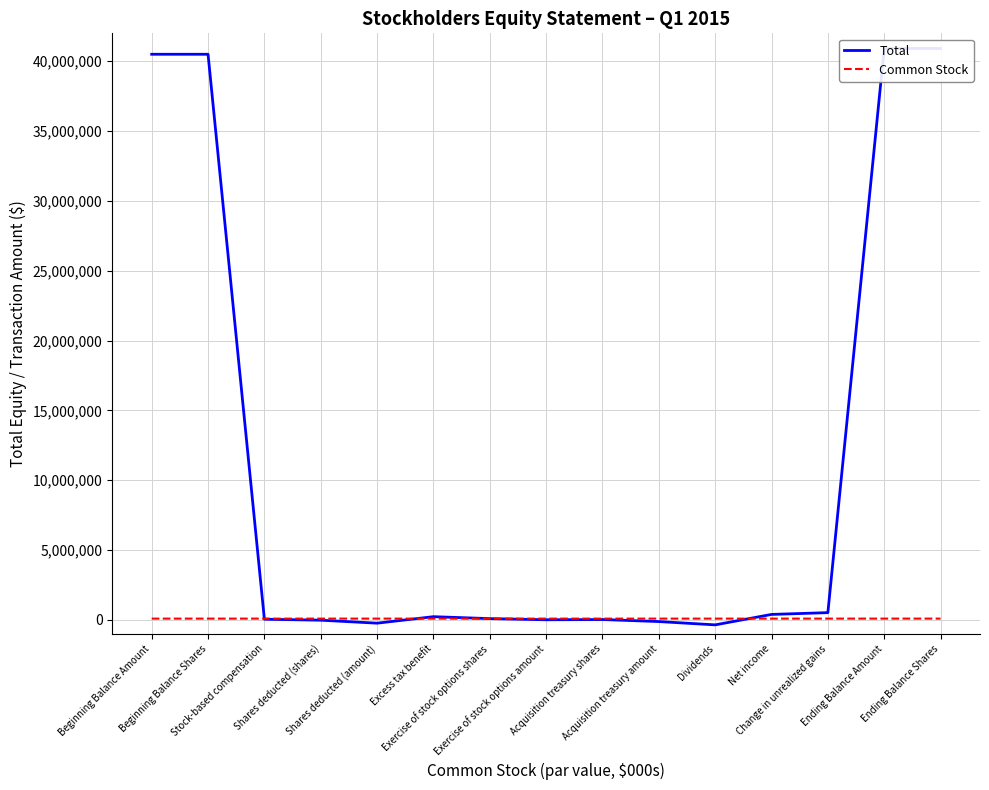

Where is Total nearest to the value 20275106?

Change in unrealized gains